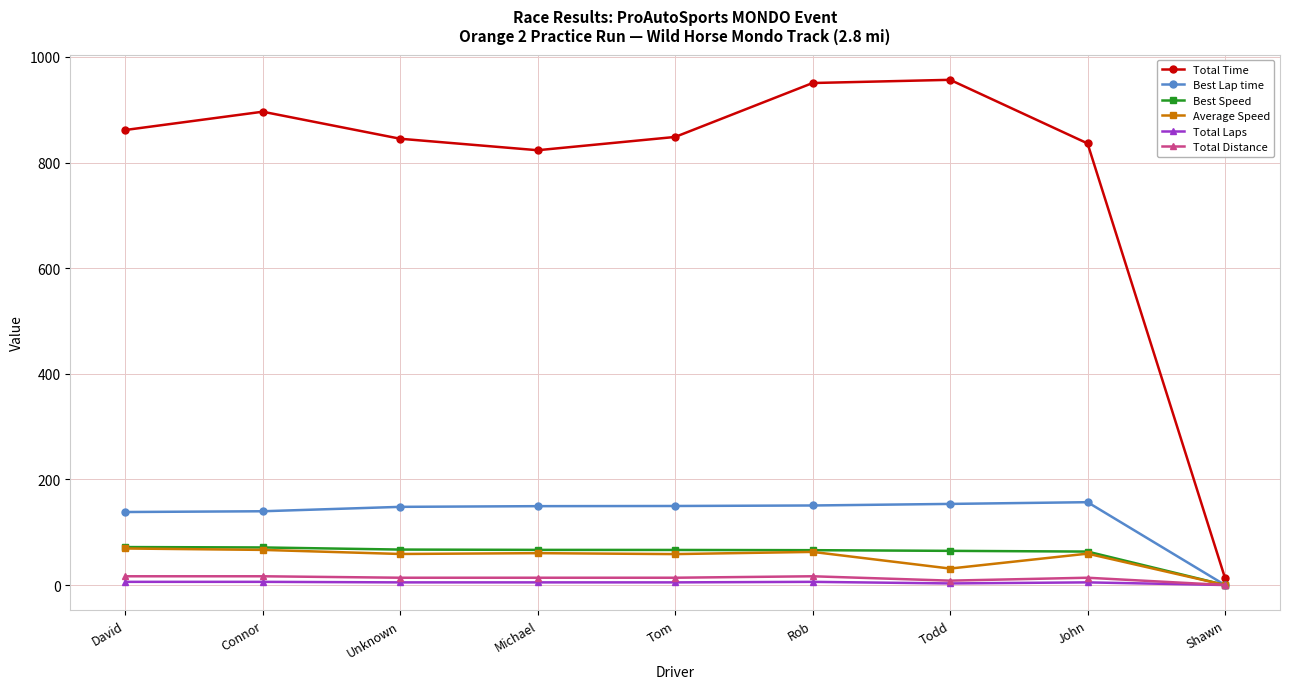

What is the value of the Total Time point at the 7th from the left?

956.7